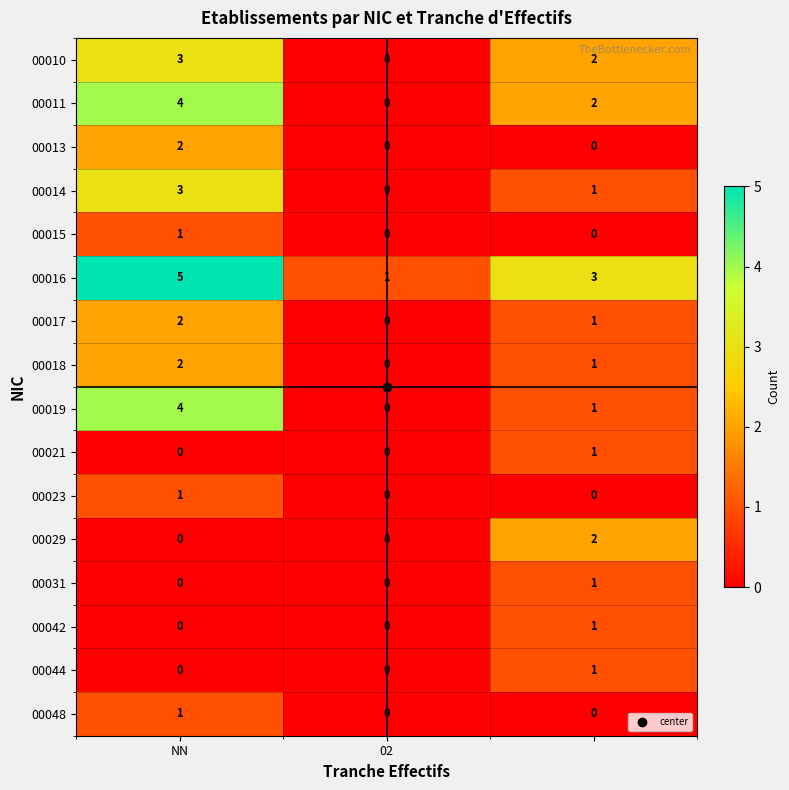

Count the 00021 values in the range 0 to 1.

3